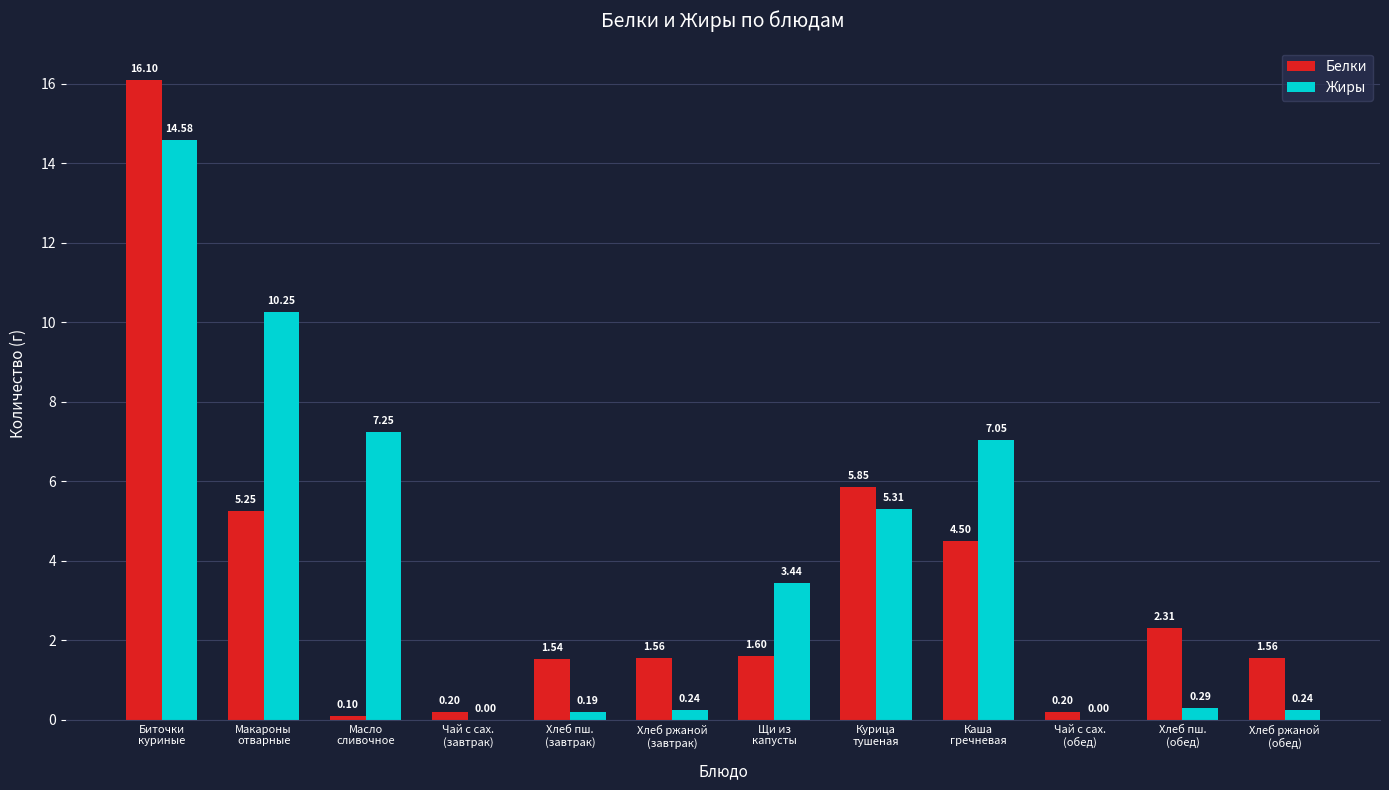

Which series has the largest total across all categories?

Жиры